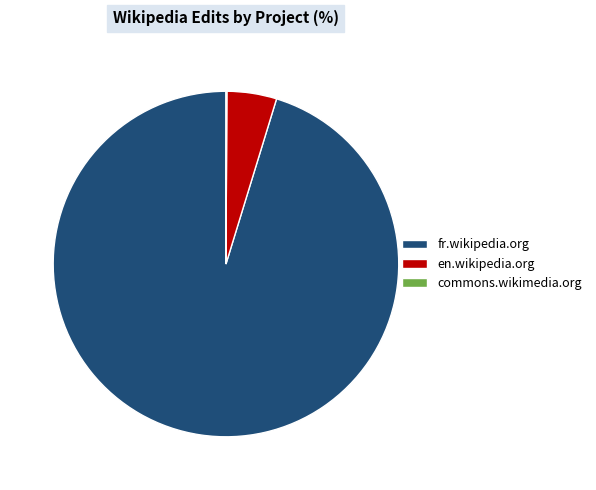

Is the sum of fr.wikipedia.org and en.wikipedia.org greater than half?

Yes